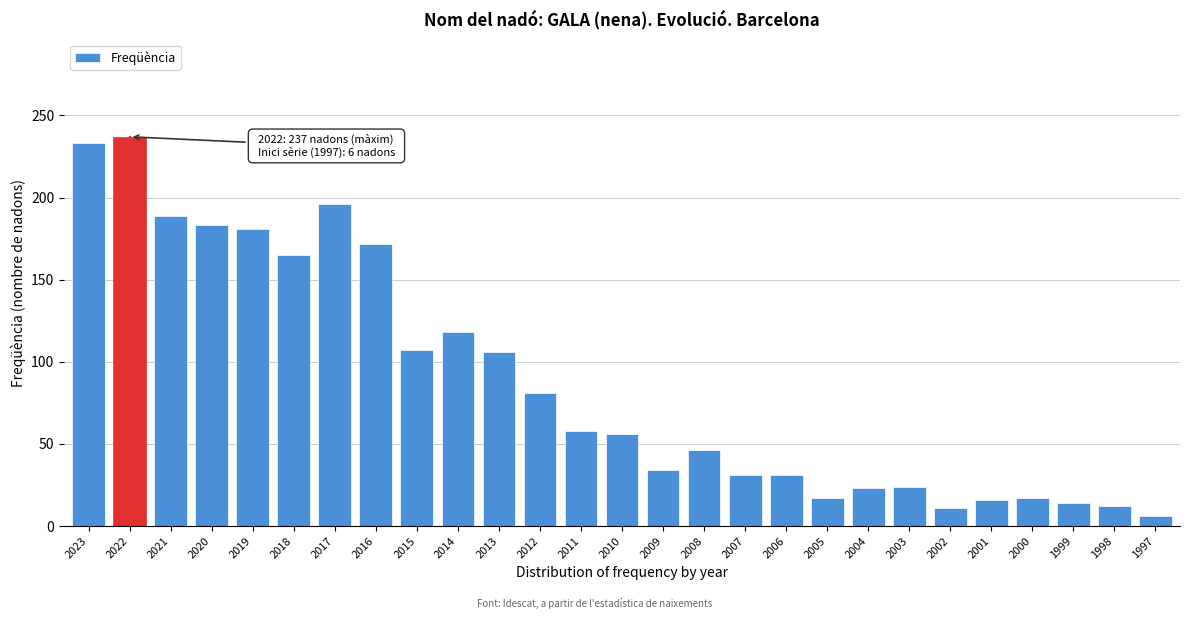

What is the difference between the values at 2005 and 2022?

220